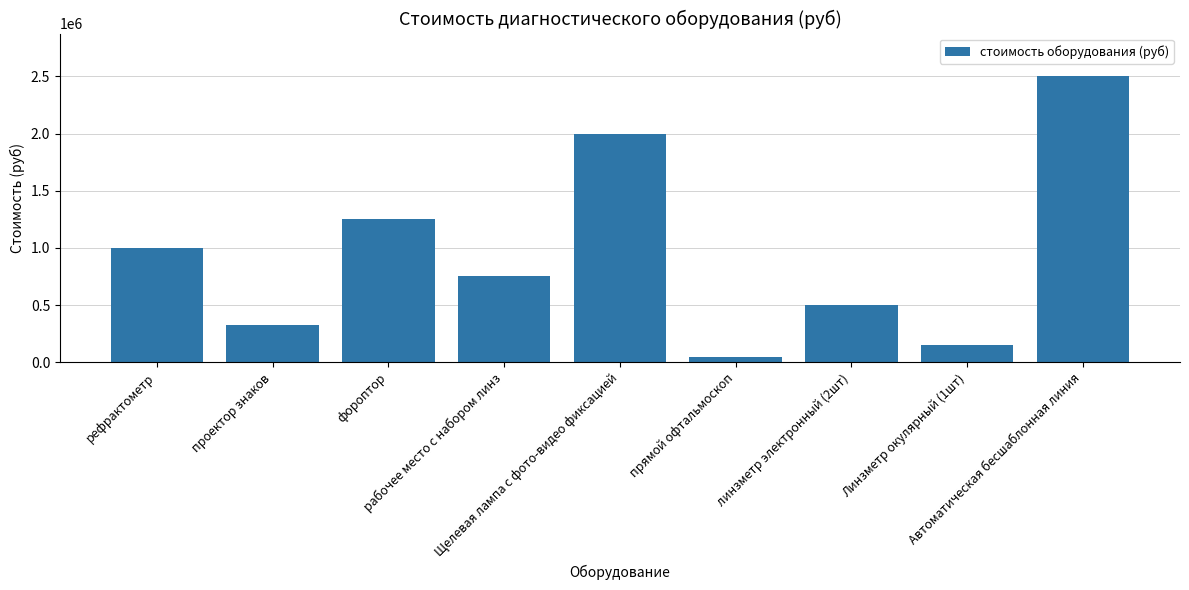

Is it true that the value at Автоматическая бесшаблонная линия is 3643600?

False